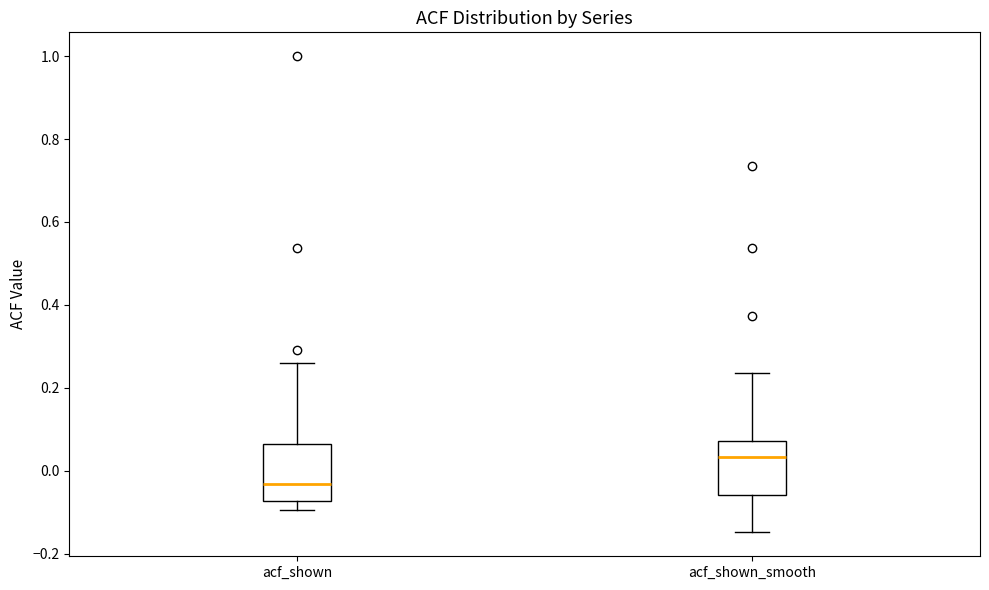

Where is the lower edge of the box for acf_shown on the y-axis? The values are not printed on the chart, so give them approximately, as read against the axis.

-0.08